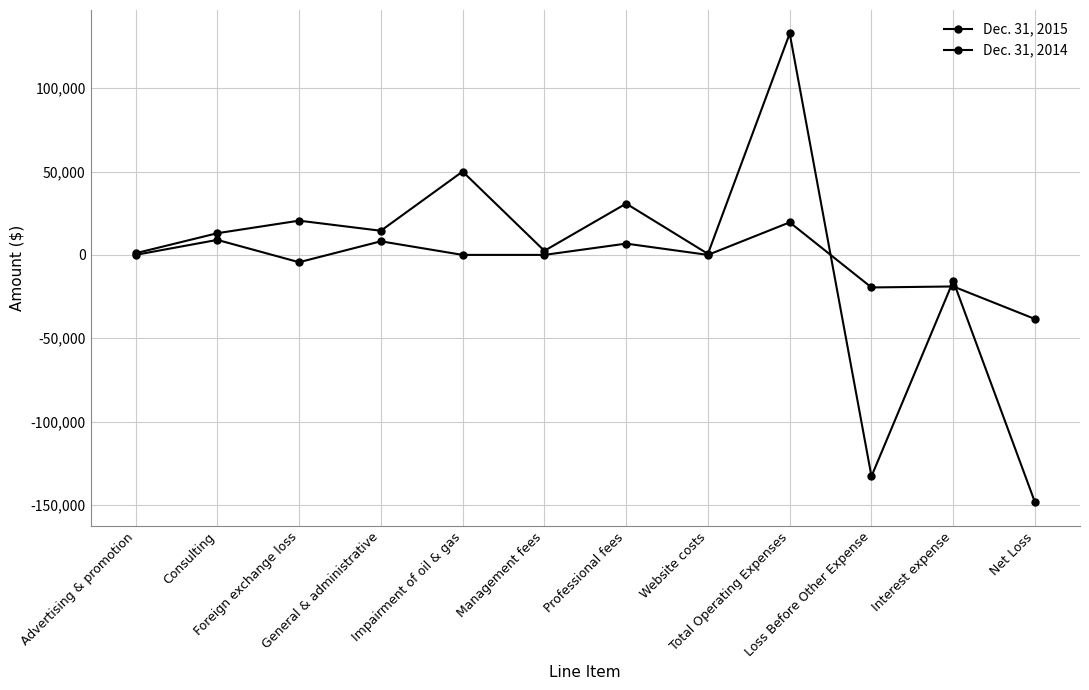

How many lines are shown in the chart?

2